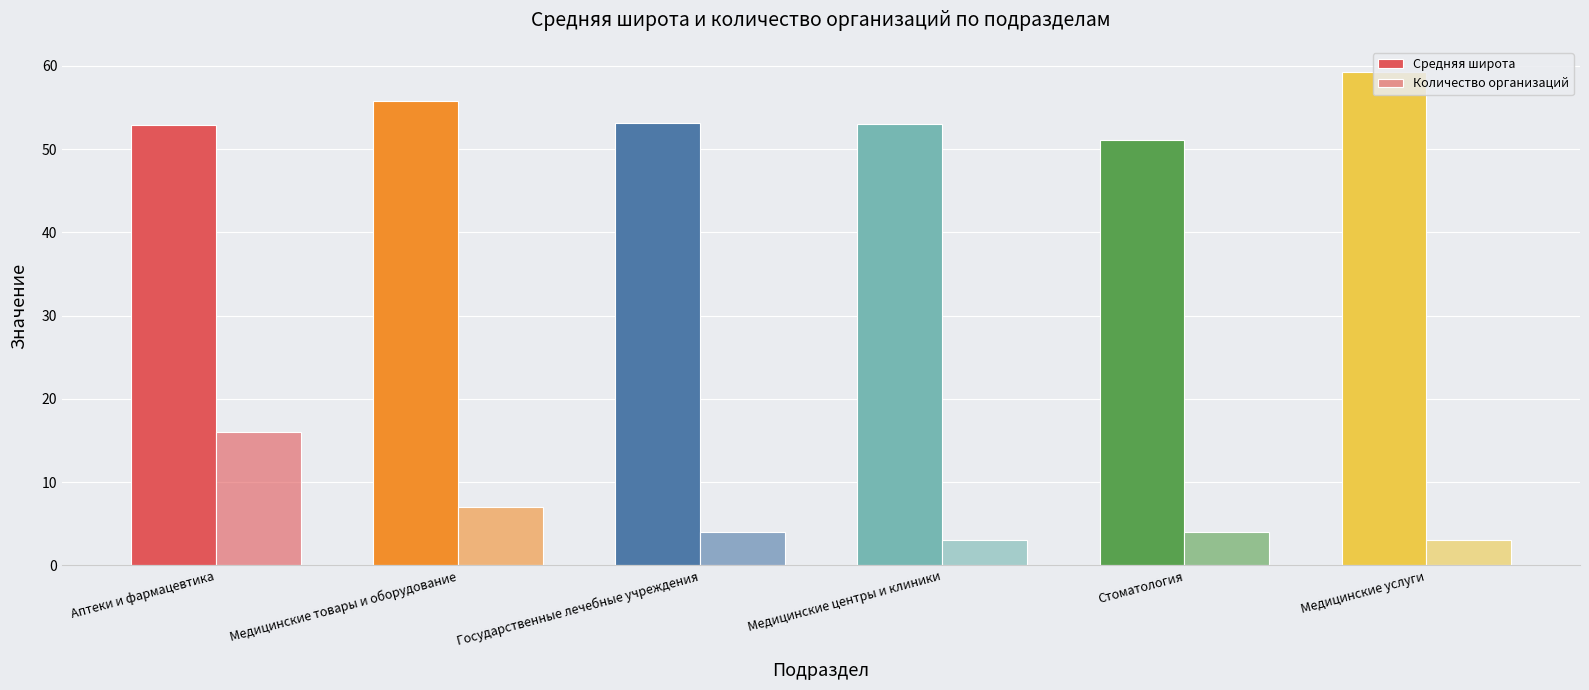

Does the chart contain any negative values?

No